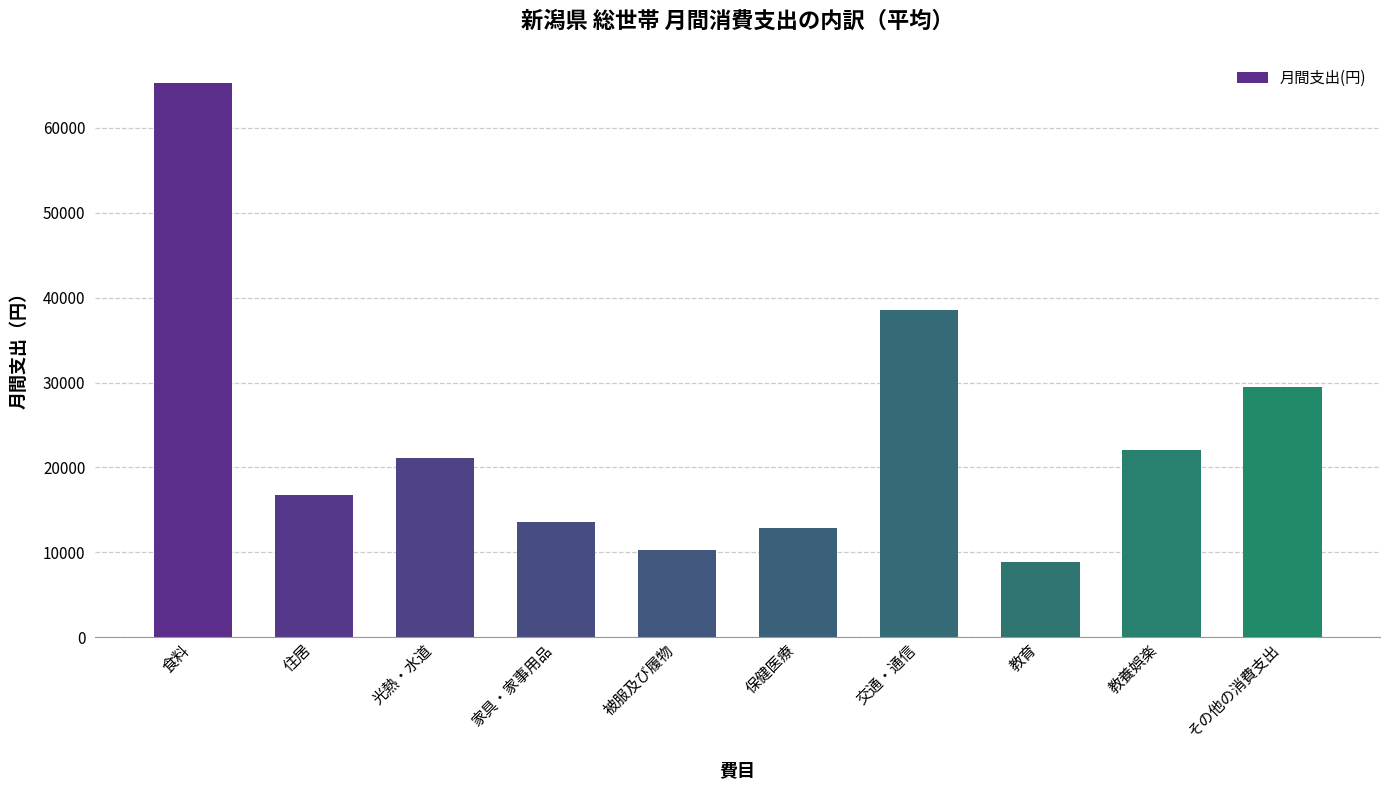

Approximately how many times larger is the value at 光熱・水道 compared to 教育?

2.4